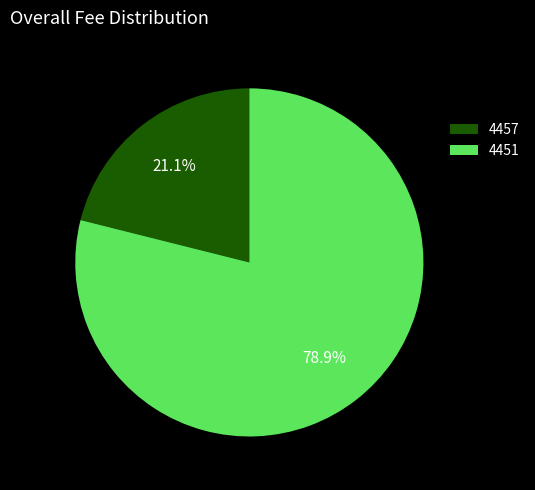

Which category has the biggest portion of the pie?

4451